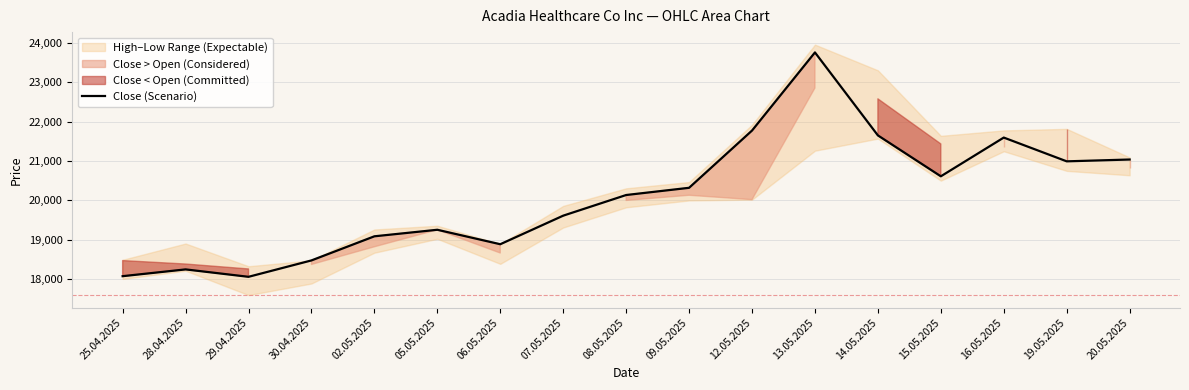

Rank the categories by value from highest to lowest.

13.05.2025, 12.05.2025, 14.05.2025, 16.05.2025, 20.05.2025, 19.05.2025, 15.05.2025, 09.05.2025, 08.05.2025, 07.05.2025, 05.05.2025, 02.05.2025, 06.05.2025, 30.04.2025, 28.04.2025, 25.04.2025, 29.04.2025